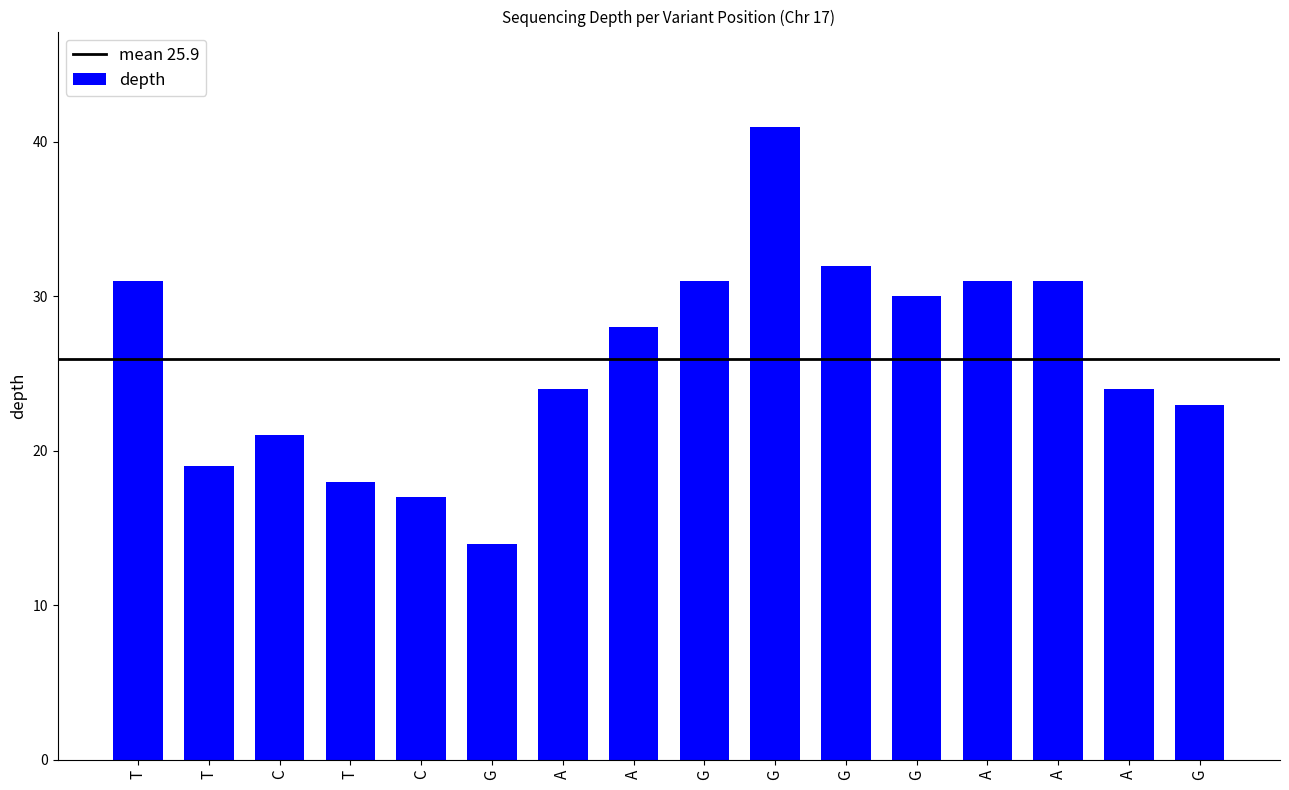

Reading right to left, list all the values displayed in this chart.

23	24	31	31	30	32	41	31	28	24	14	17	18	21	19	31